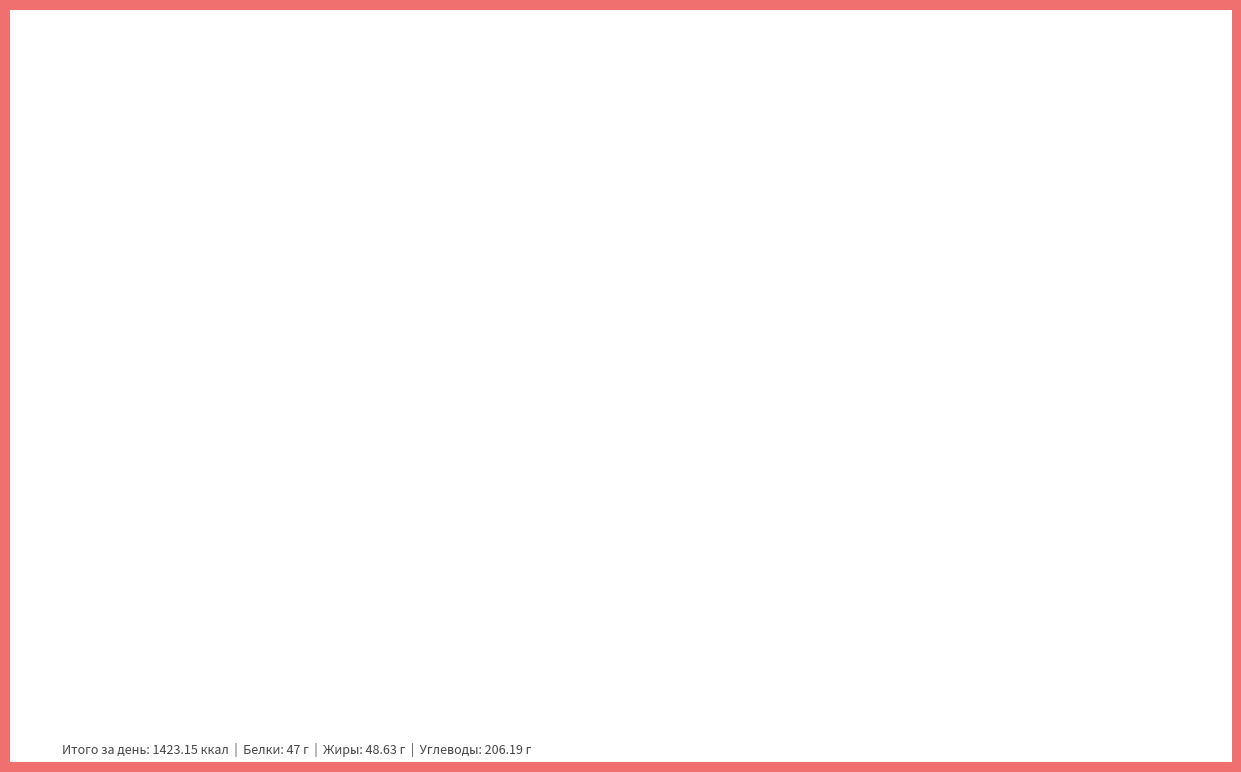

Do Полдник and Обед together represent more than half of the pie?

Yes